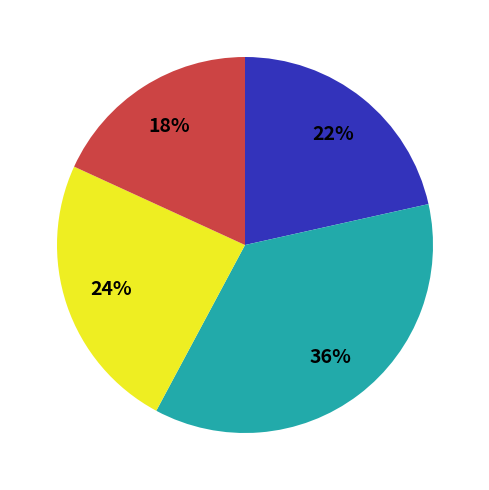

Is there any slice that represents more than half of the pie?

No